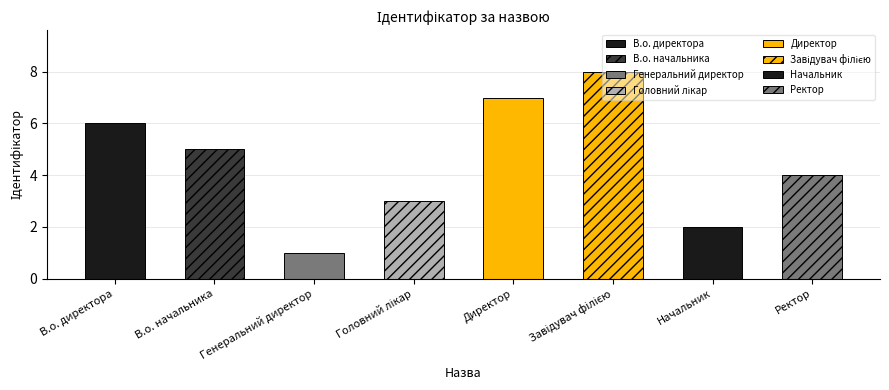

Approximately how many times larger is the value at Ректор compared to Головний лікар?

1.3